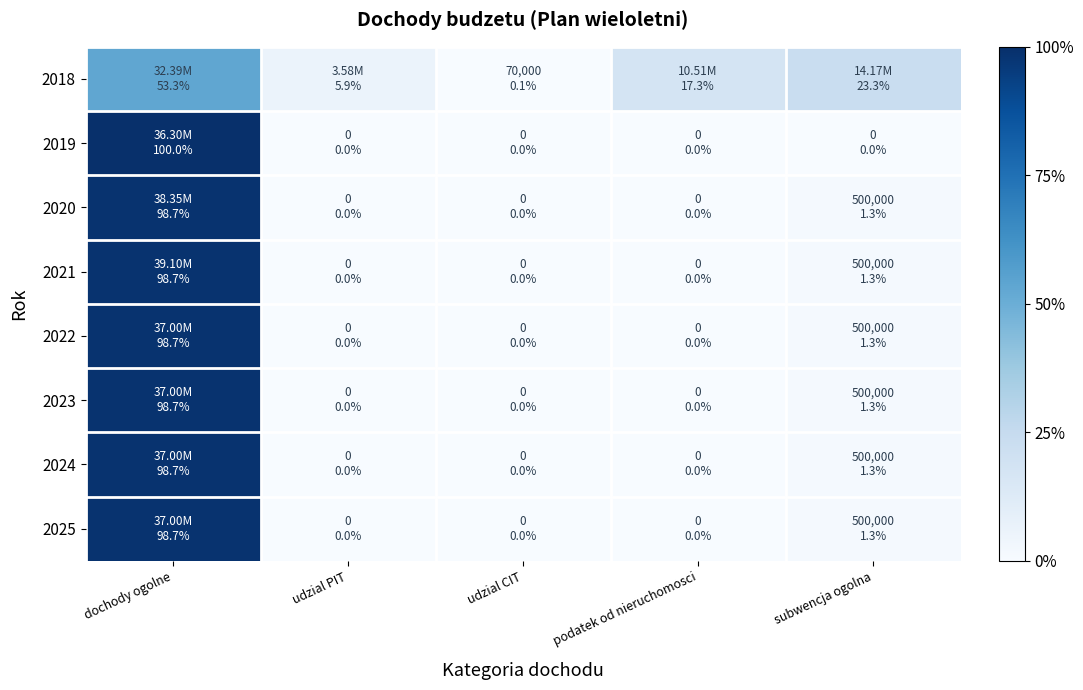

How many series are shown in this chart?

8